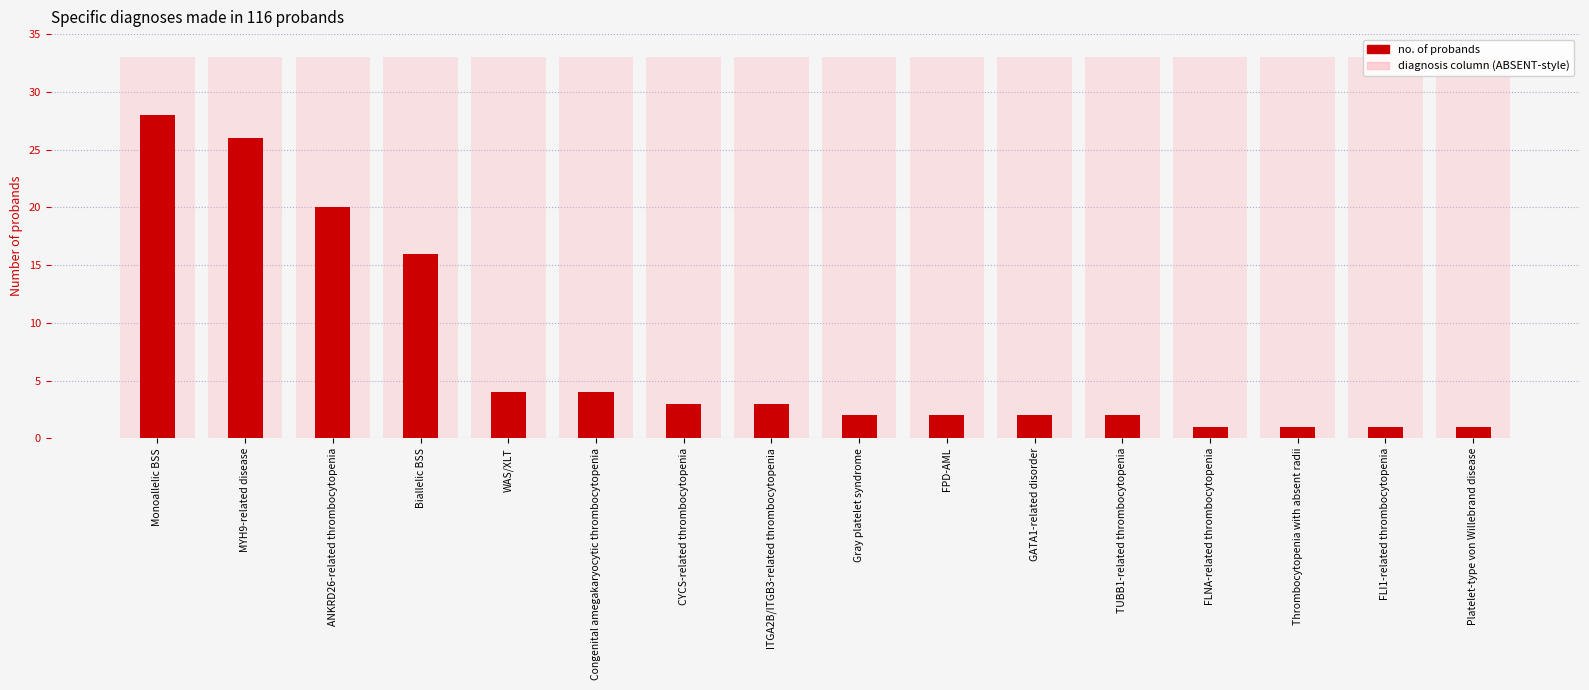

True or false: the data shows 1 at Thrombocytopenia with absent radii.

False